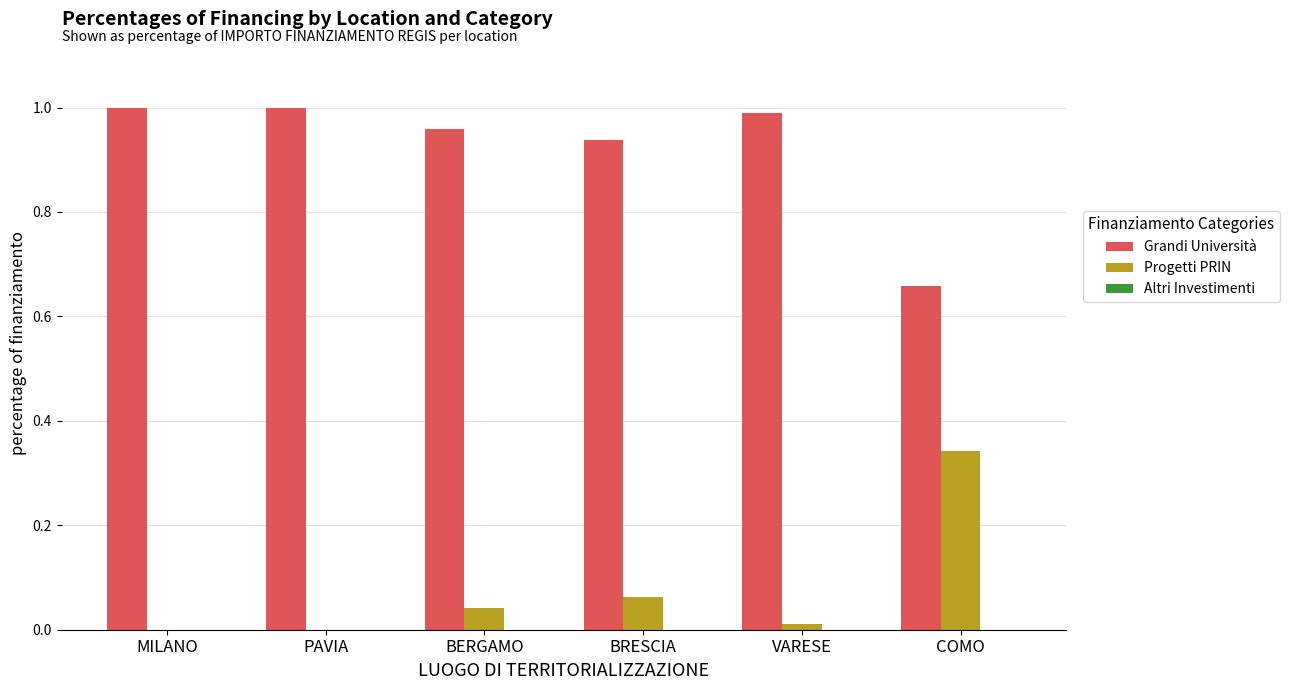

Does the chart contain stacked bars?

No